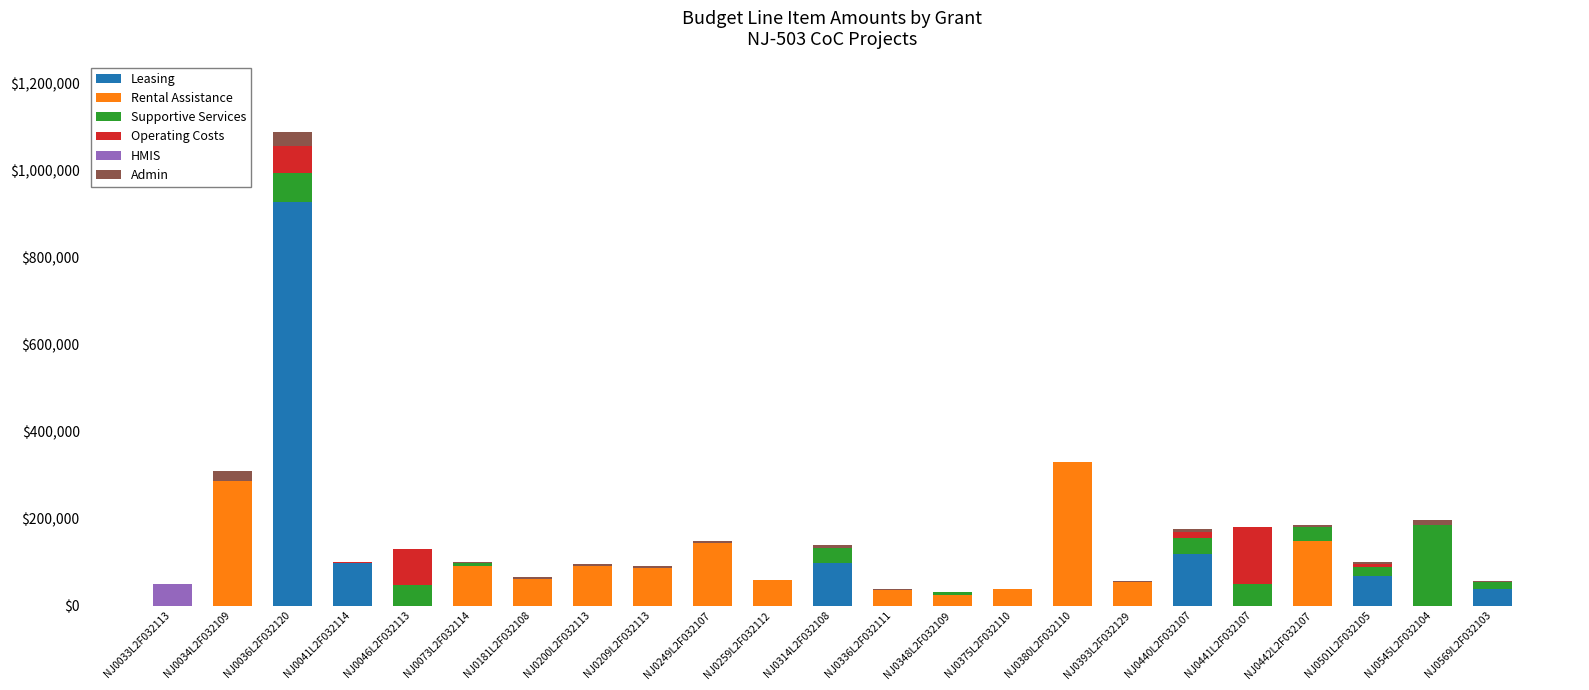

At which category is the sum across all series the highest?

NJ0036L2F032120